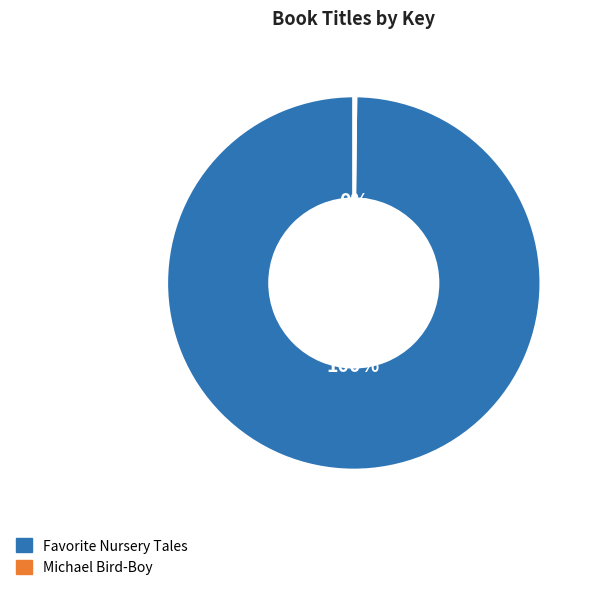

Is there a majority slice in this chart?

Yes